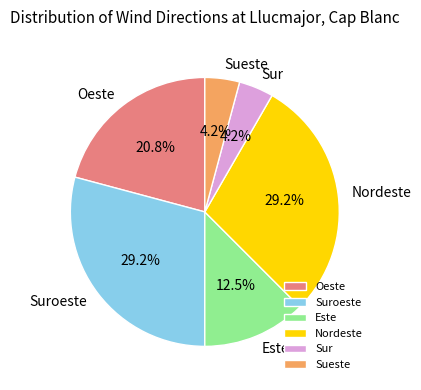

What is the ratio of the value at Suroeste to the value at Nordeste?

1.0